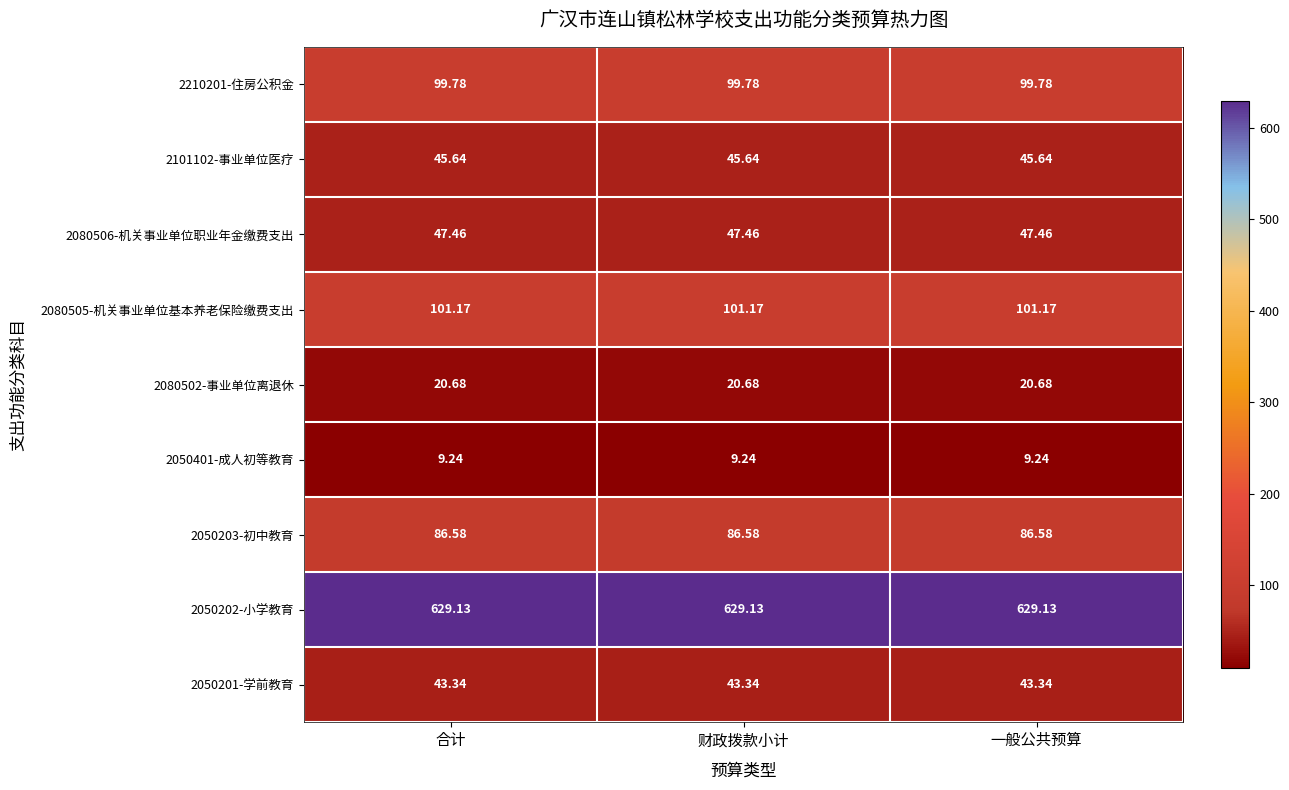

Count the number of categories in the chart.

3